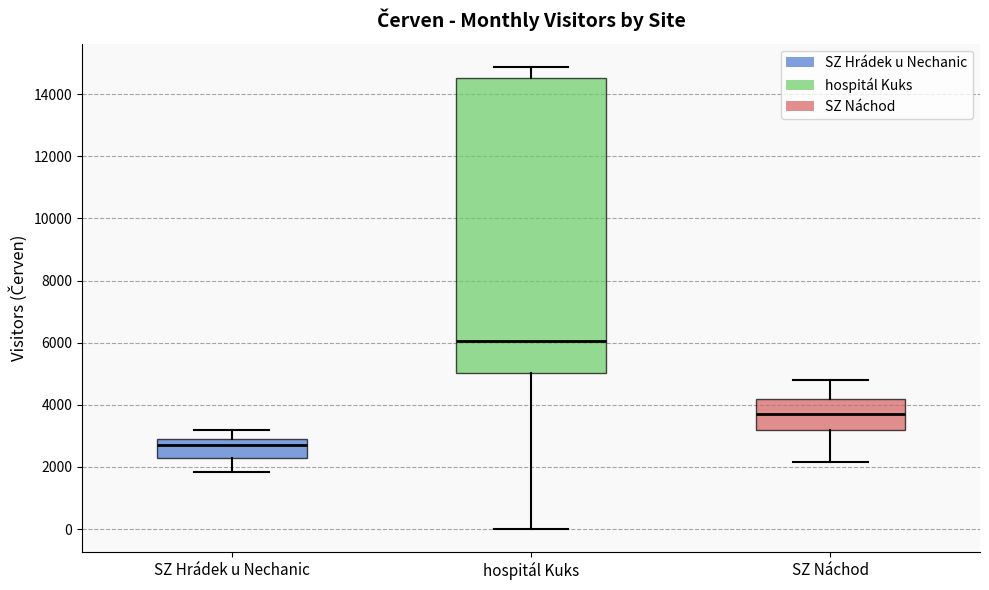

Reading left to right, transcribe this box plot: for each box, give where its median line is, the range the box spans, and where its two whiskers end, as read against the y-axis. The values are not printed on the chart, so give them approximately, as read against the axis.

SZ Hrádek u Nechanic: median 2800, box 2200 to 3000, whiskers 1800 to 3200
hospitál Kuks: median 6000, box 5000 to 14600, whiskers 0 to 14800
SZ Náchod: median 3600, box 3200 to 4200, whiskers 2200 to 4800